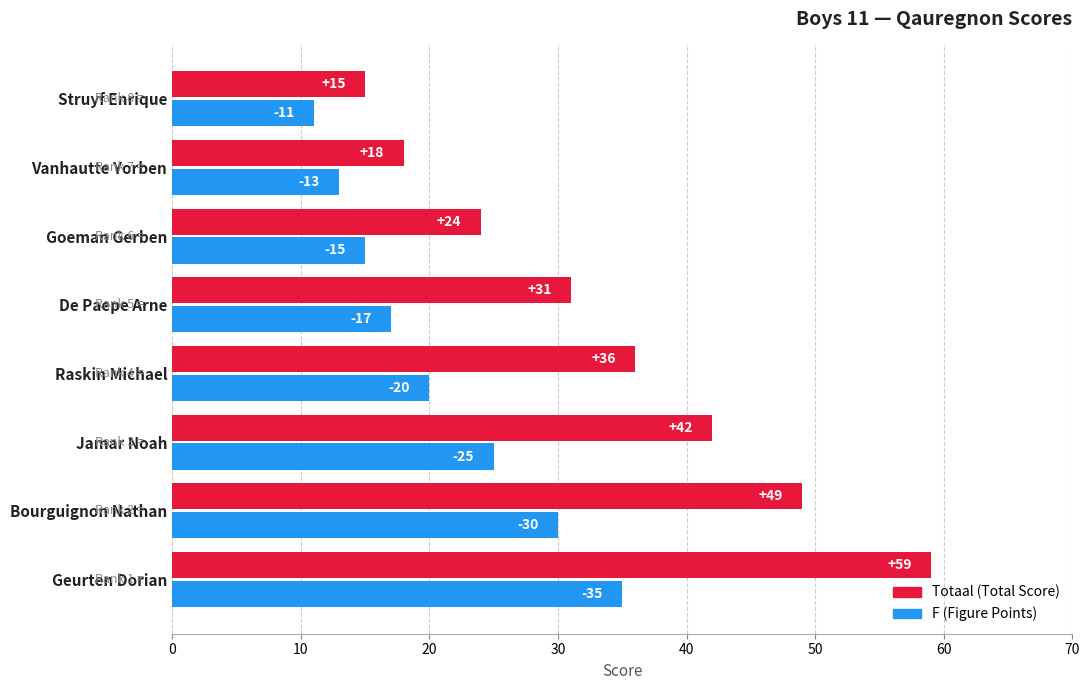

How many series are shown in this chart?

2